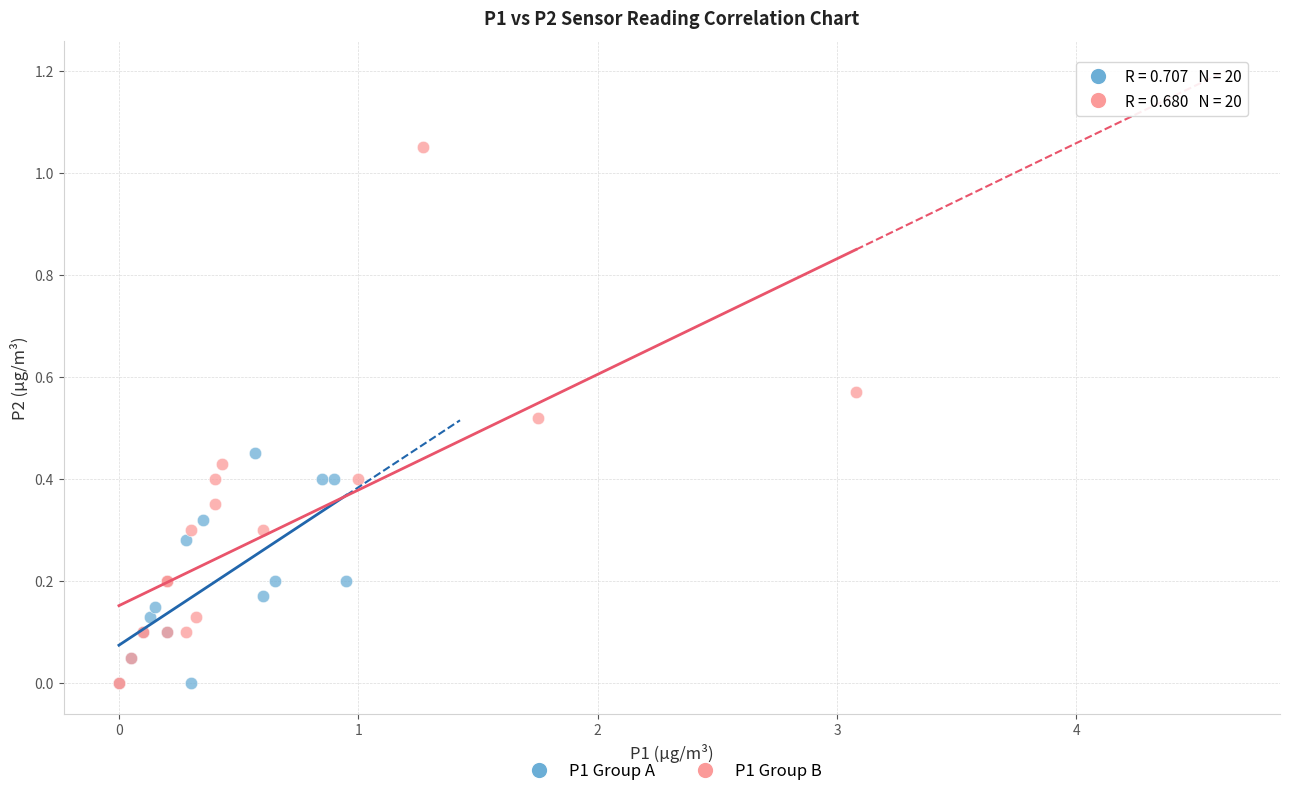

Which series has the largest Y range (max minus min)?

P1 Group B